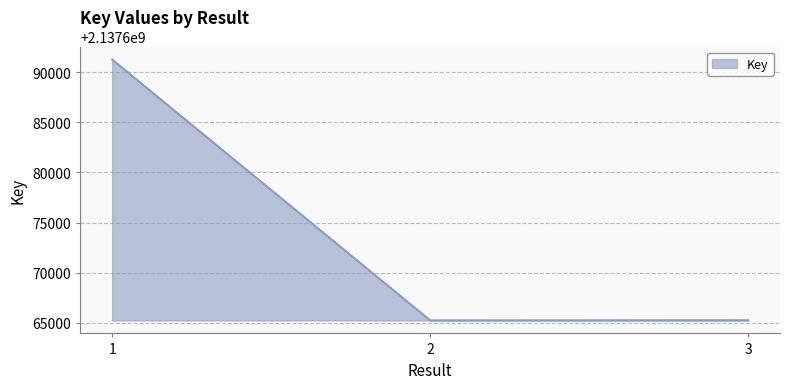

How many distinct data groups are displayed?

1